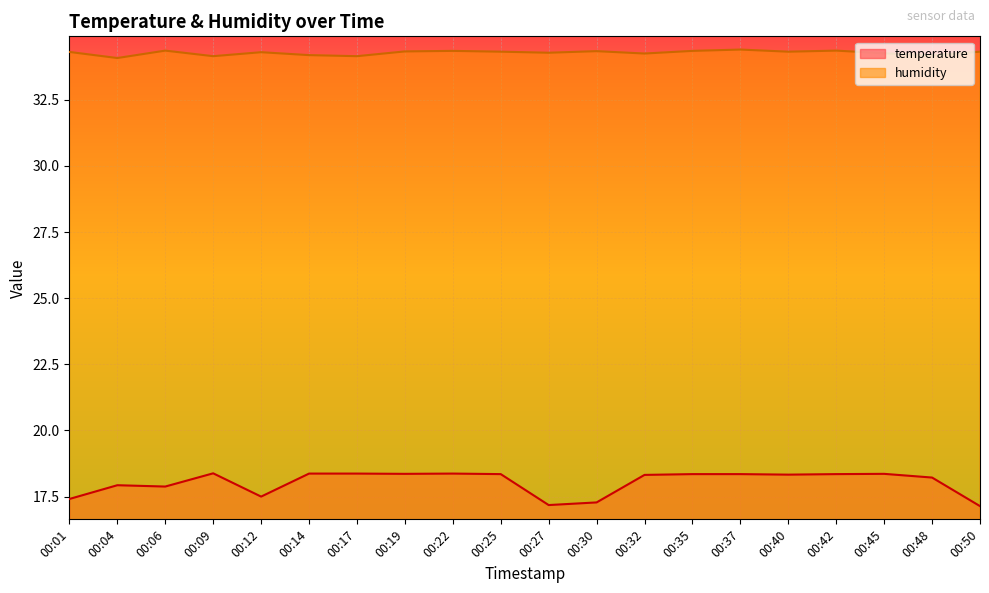

Between 00:32 and 00:22, which is larger?

00:22